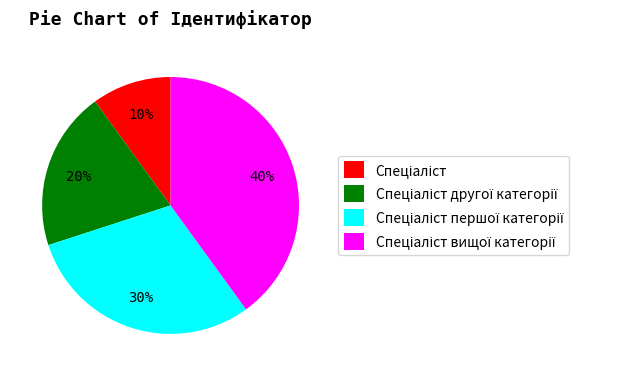

Count the number of slices in the pie.

4